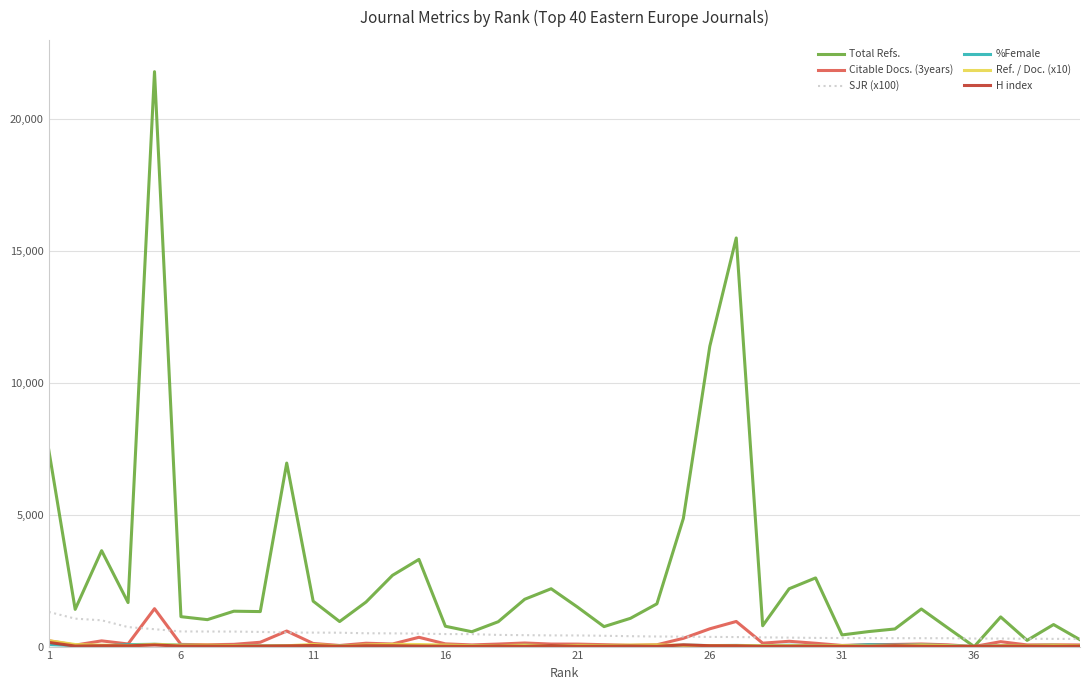

Which series has the largest total across all categories?

Total Refs.